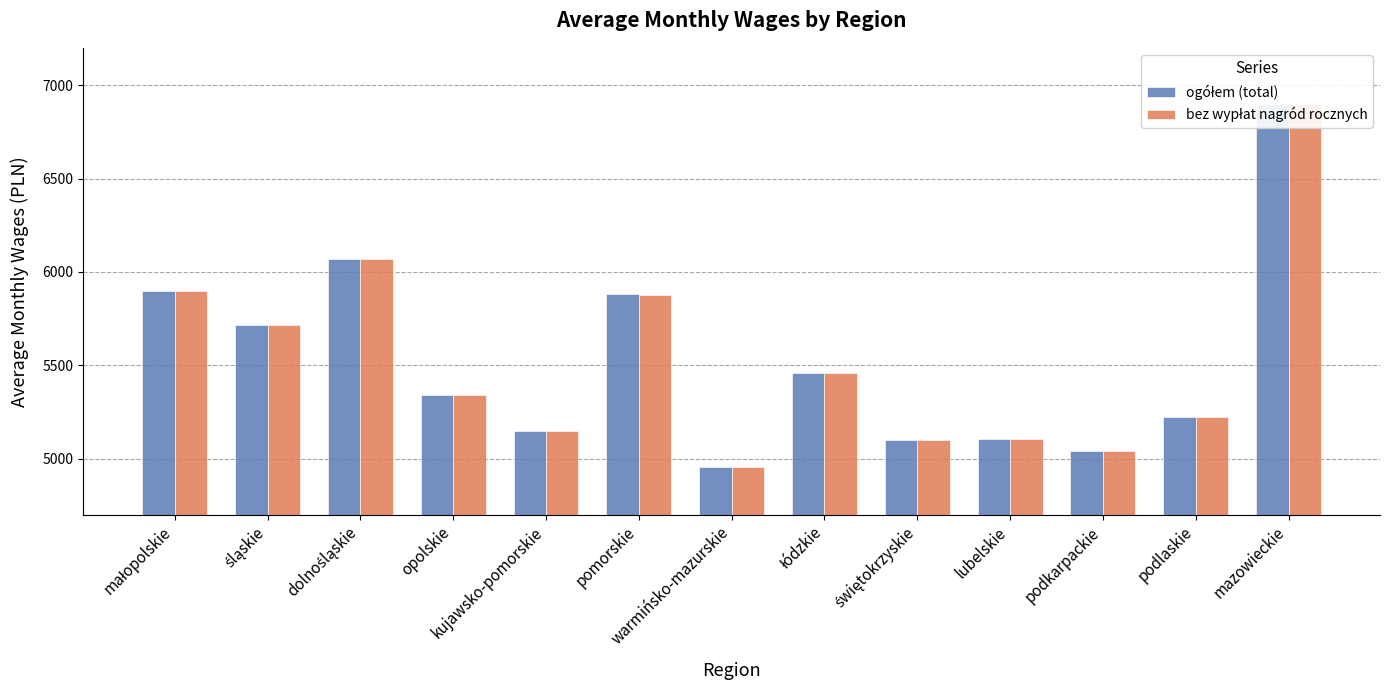

Reading left to right, transcribe all the data shown in this chart.

ogółem (total): 5898.3	5715.0	6069.4	5342.1	5148.3	5880.1	4955.4	5459.4	5098.5	5105.1	5040.1	5223.4	6899.4
bez wypłat nagród rocznych: 5896.2	5714.0	6067.5	5338.6	5146.7	5878.6	4952.8	5457.6	5097.8	5102.5	5038.7	5220.9	6897.1